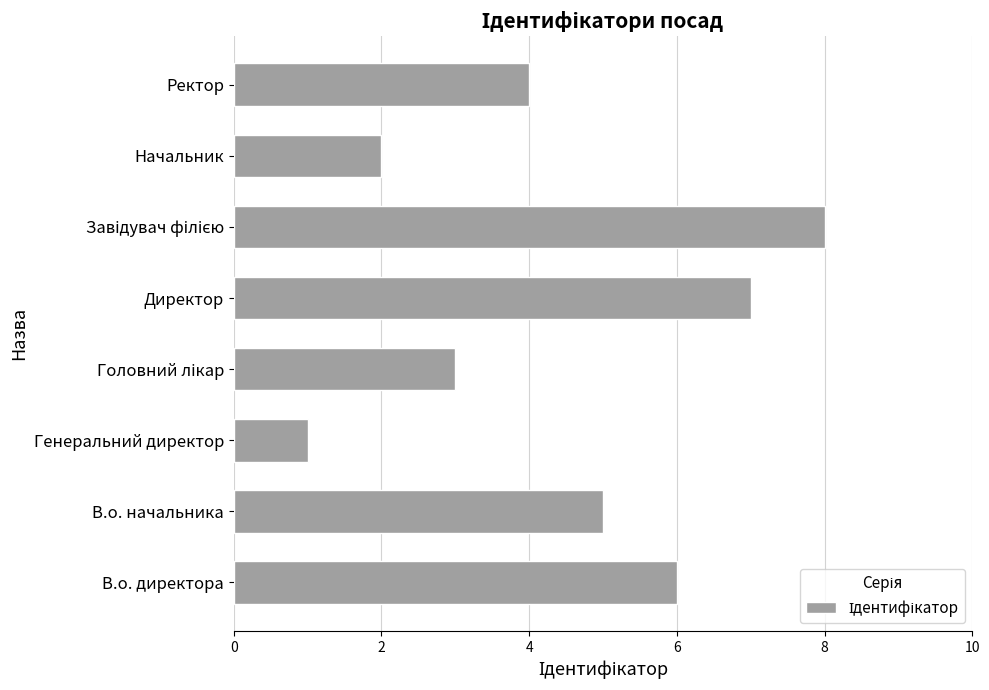

Approximately how many times larger is the value at В.о. начальника compared to Начальник?

2.5